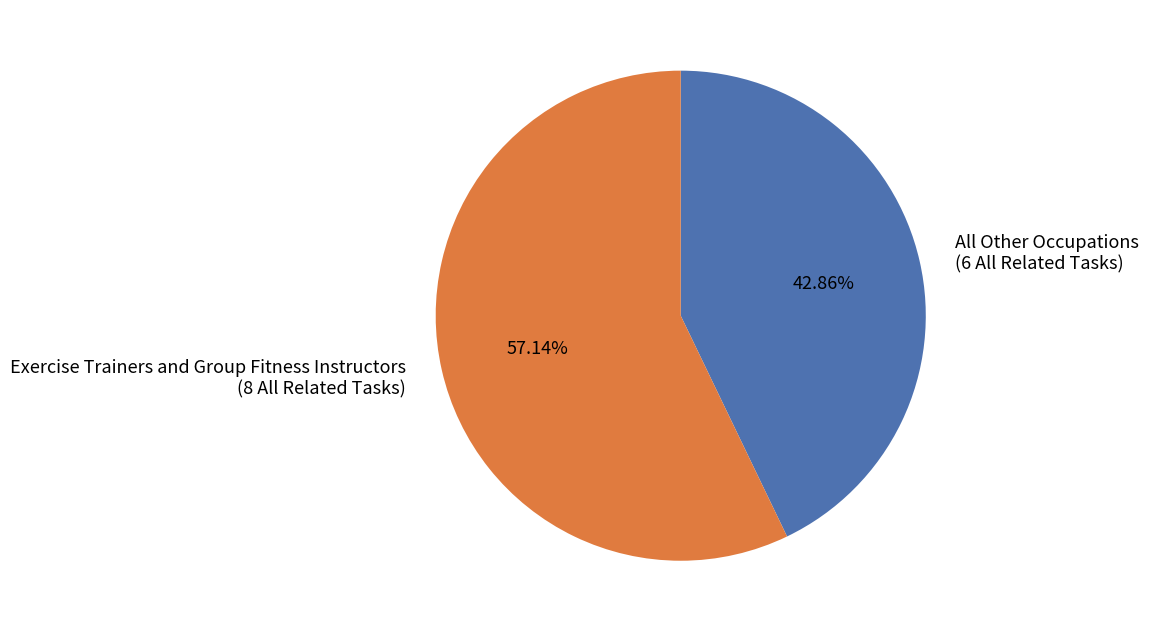

Which has a higher value, All Other Occupations (6 All Related Tasks) or Exercise Trainers and Group Fitness Instructors (8 All Related Tasks)?

Exercise Trainers and Group Fitness Instructors (8 All Related Tasks)